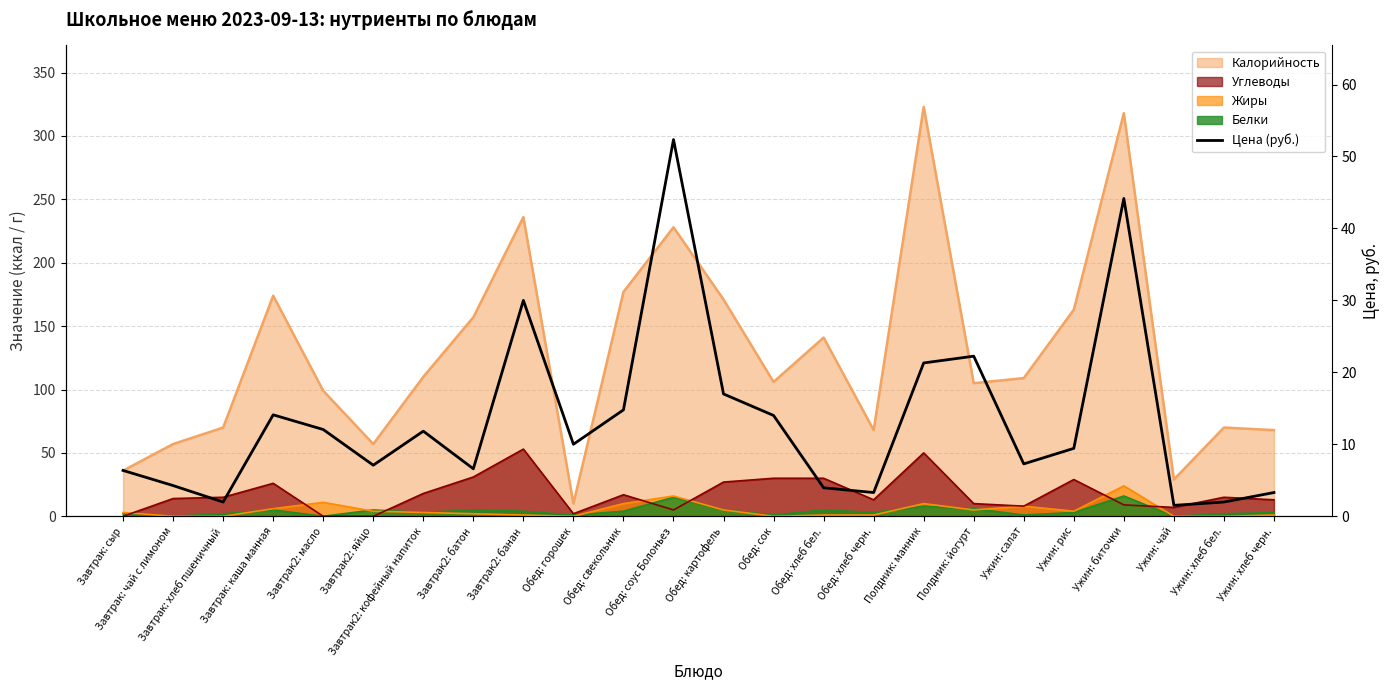

What position from the right is Обед: сок?

11